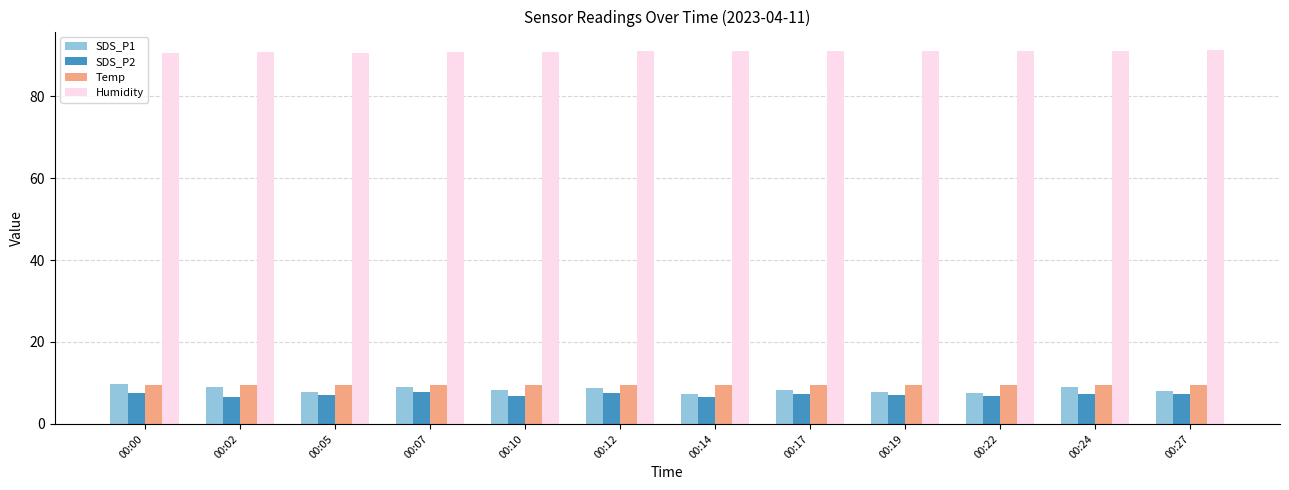

What is the difference between the highest and lowest values at 00:07?

83.0